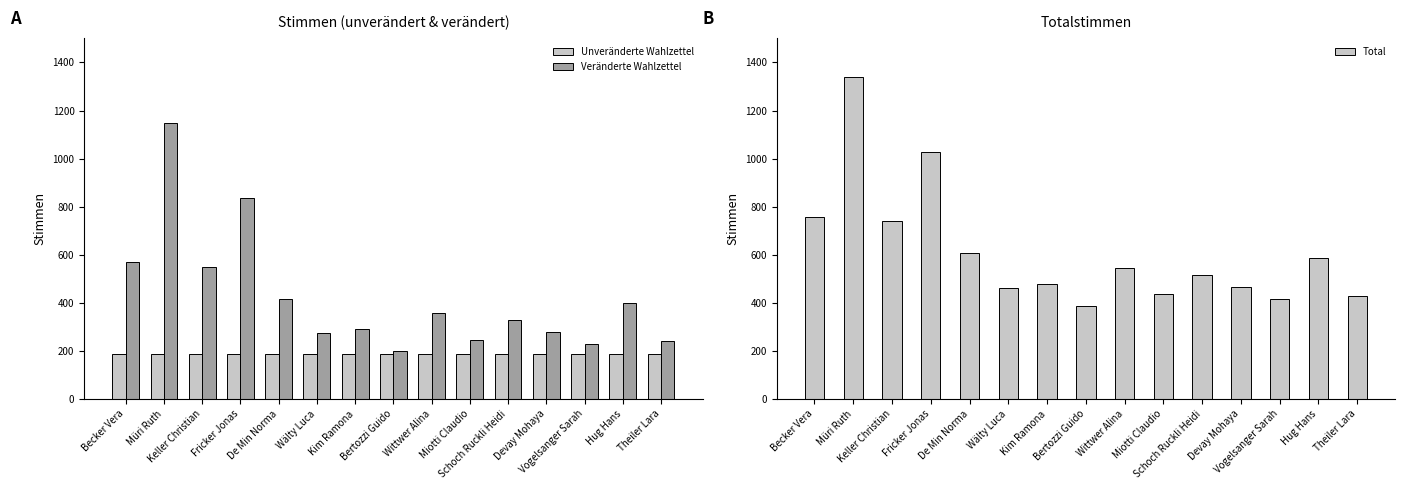

The Unveränderte Wahlzettel series shows 188 at Vogelsanger Sarah. True or false?

True